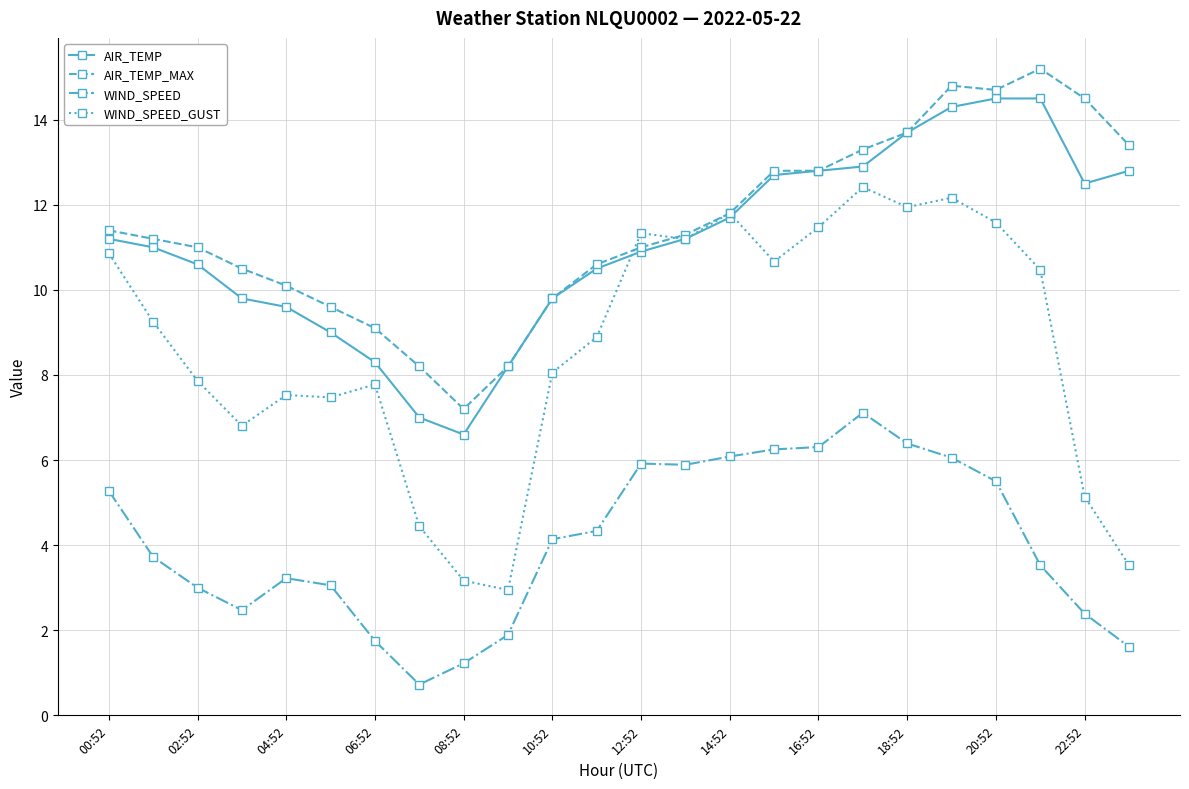

Which series has the widest spread of values?

WIND_SPEED_GUST